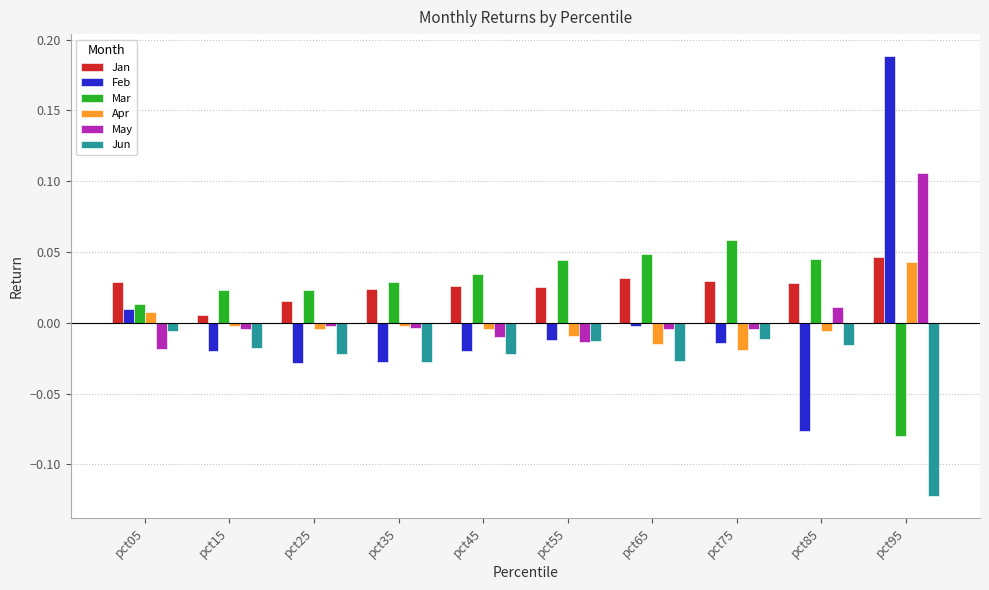

Which category has the lowest value across all series?

pct95